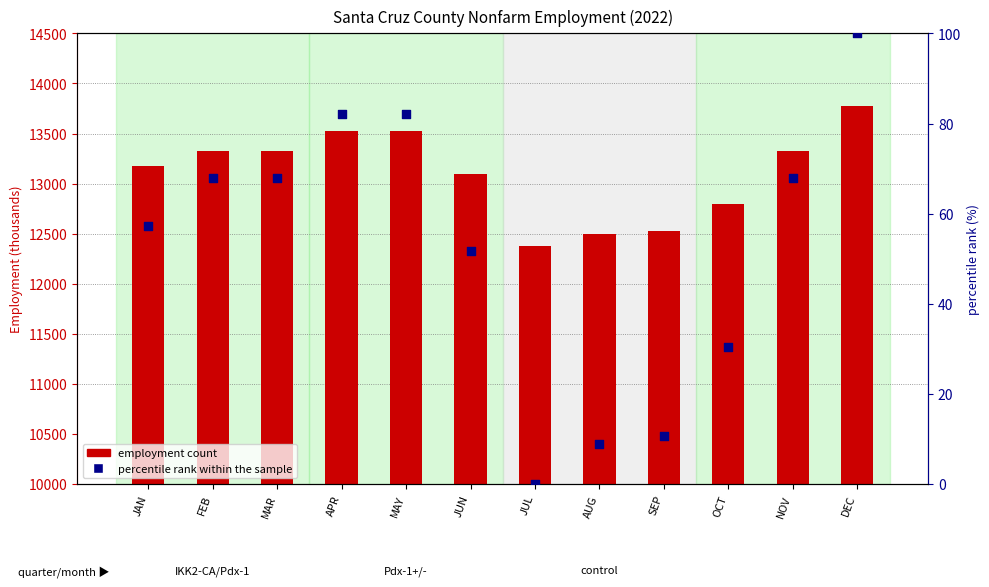

Which series has the widest spread of Y values?

Total Nonfarm